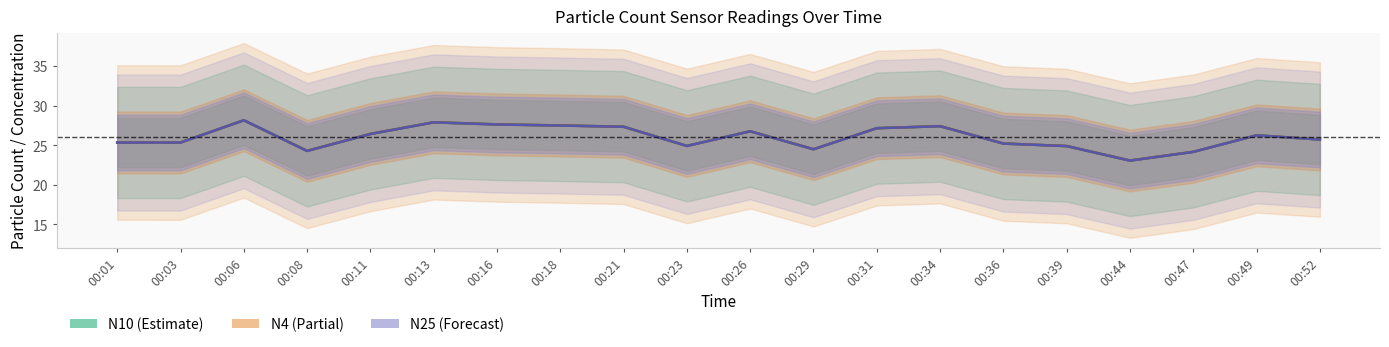

True or false: N4 center and N10 center cross at least once.

False